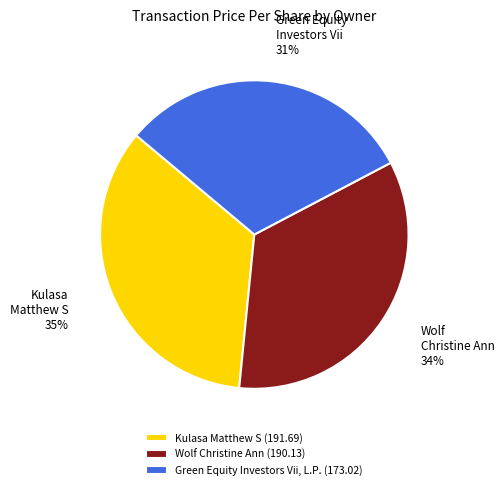

Is there any slice that represents more than half of the pie?

No